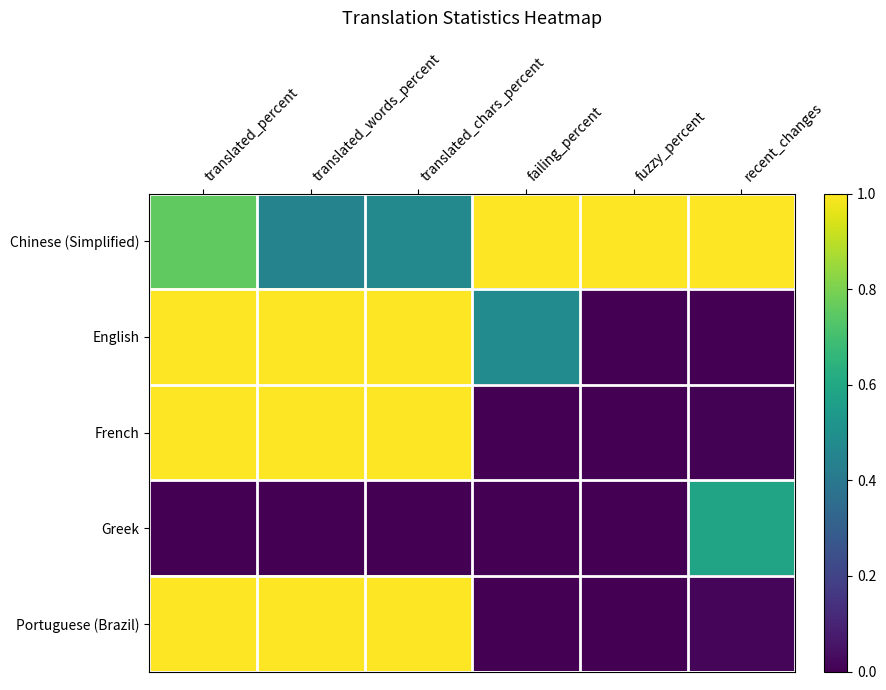

At how many categories does at least one series exceed 0?

6